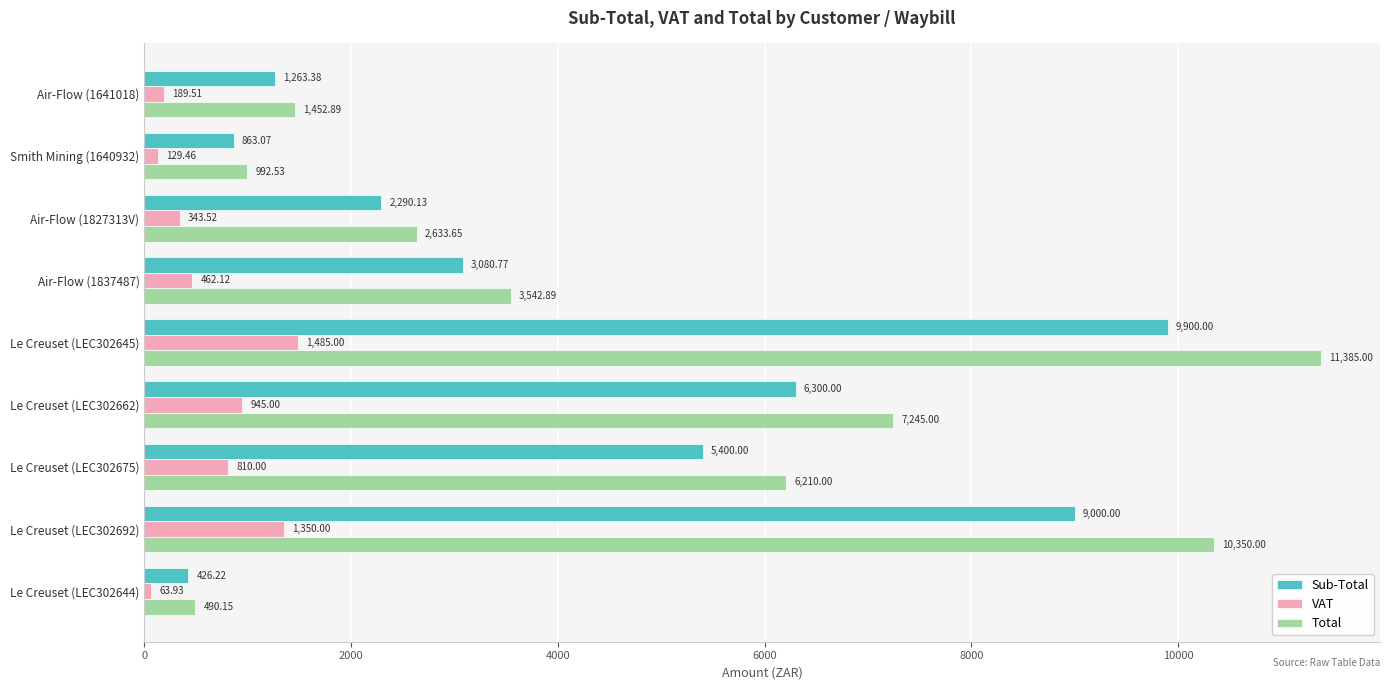

Which series has the widest spread of values?

Total